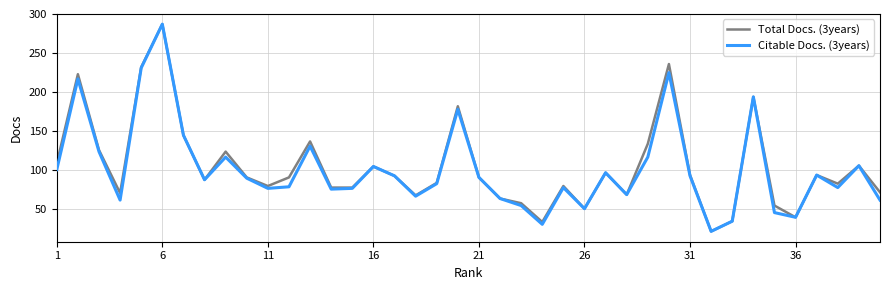

What is the minimum value shown in the chart?

22